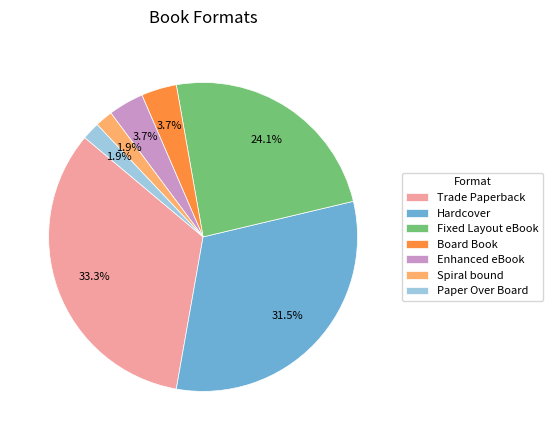

Which slice is the largest?

Trade Paperback